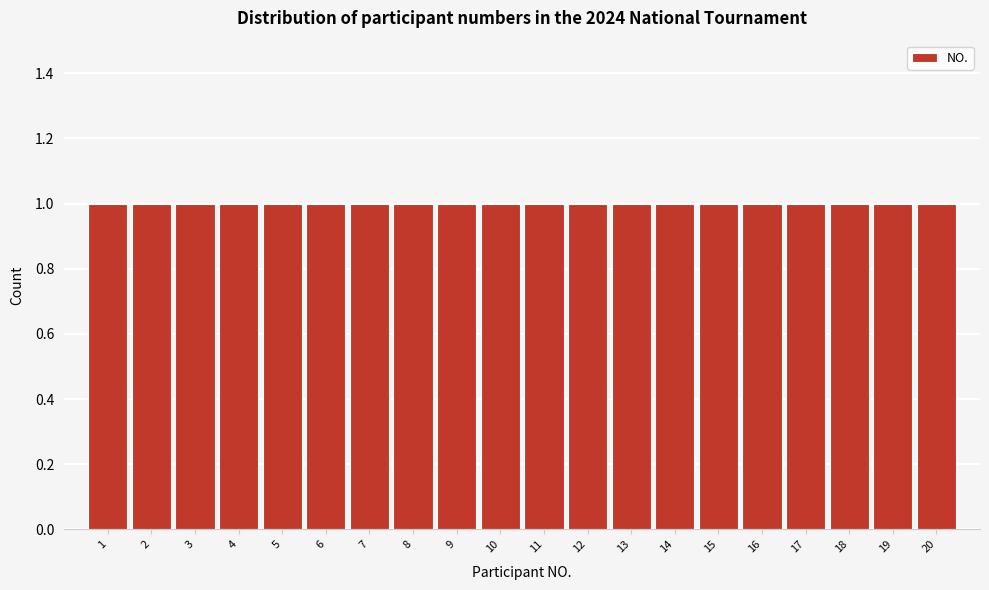

How tall is the bar that spans 3.5 to 4.5 on the x-axis? The values are not printed on the chart, so give them approximately, as read against the axis.

1